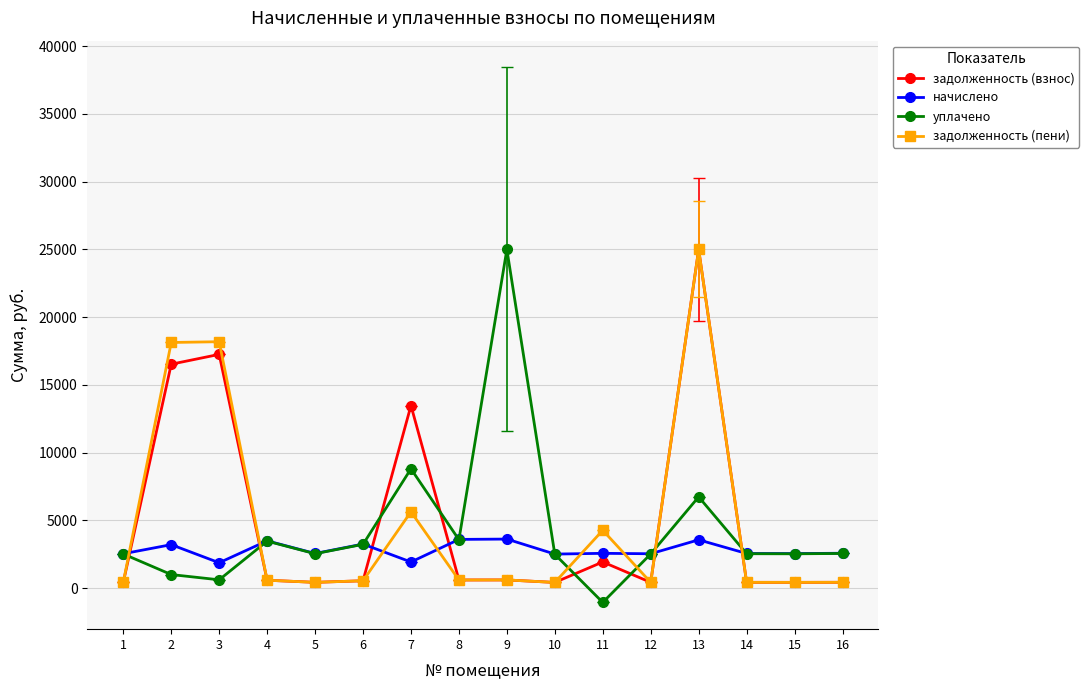

What is the value of the уплачено point at the 10th from the left?

2495.8